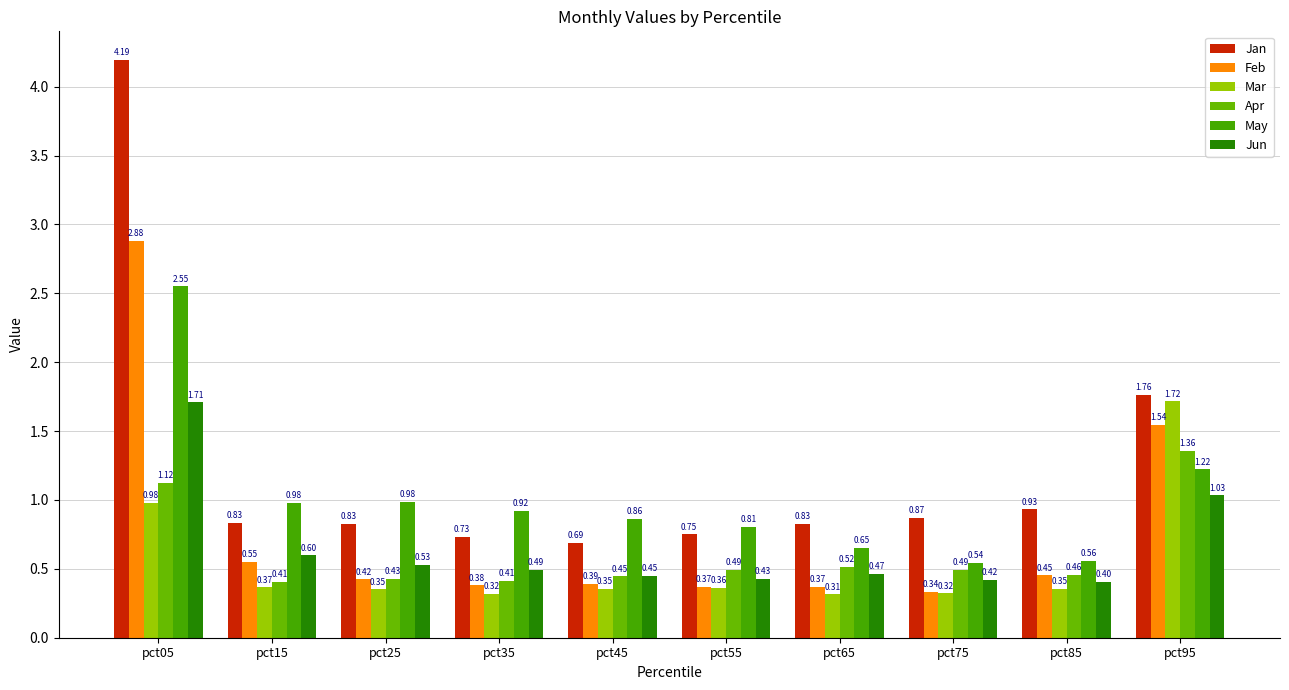

How many categories are shown in the chart?

10